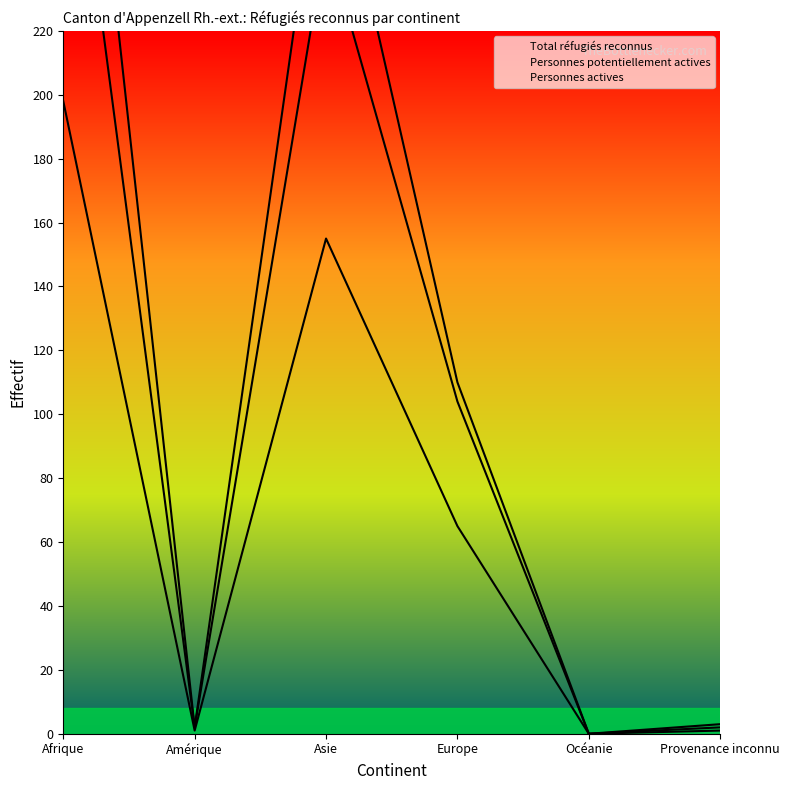

True or false: Personnes potentiellement actives and Total réfugiés reconnus cross at least once.

False